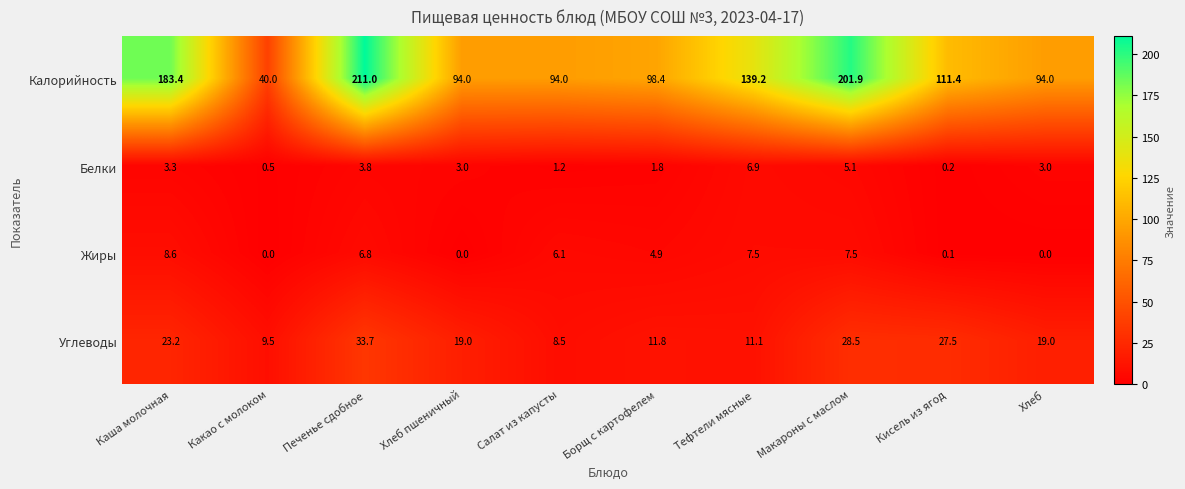

The Калорийность series shows 183.4 at Каша молочная. True or false?

True